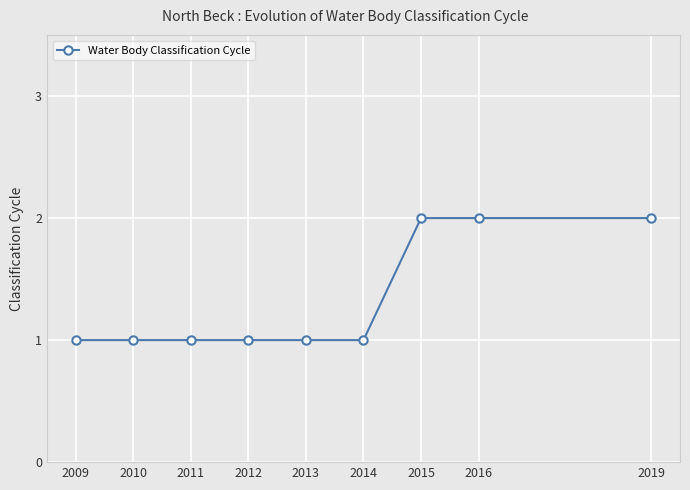

Reading right to left, list all the values displayed in this chart.

2	2	2	1	1	1	1	1	1